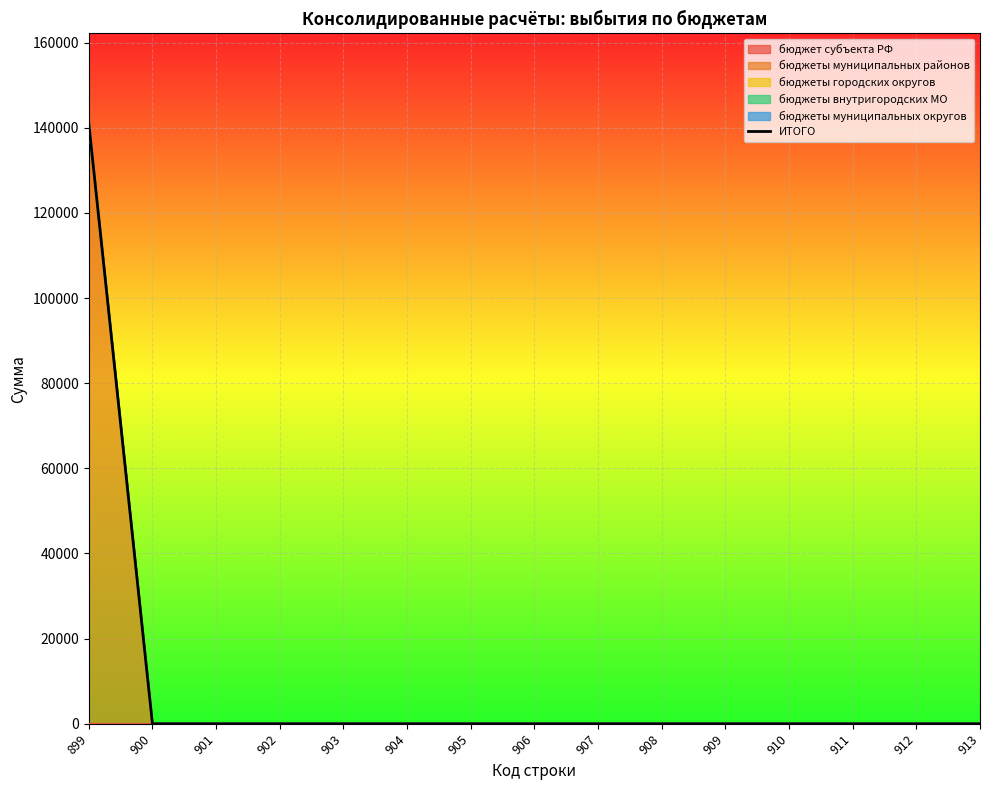

Reading left to right, what are all the values shown in this chart?

140988.7	0.0	0.0	0.0	0.0	0.0	0.0	0.0	0.0	0.0	0.0	0.0	0.0	0.0	0.0